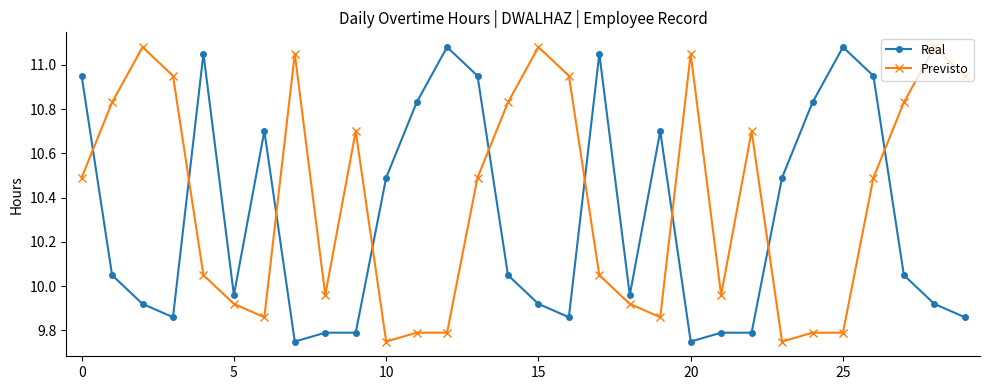

At how many categories does at least one series exceed 11?

9